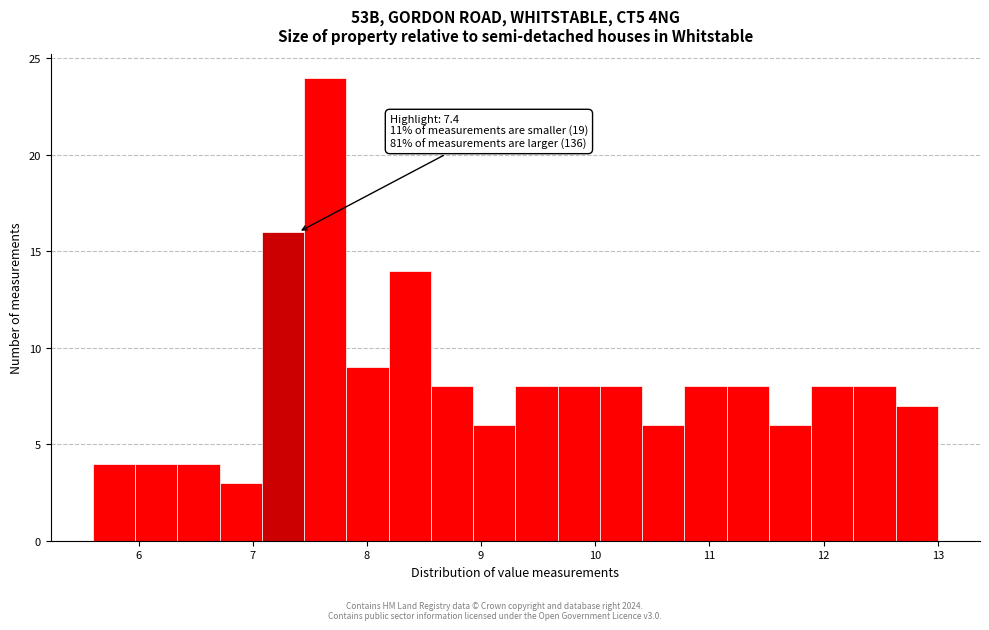

Read against the x-axis, roughly where is the centre of the tallest bar?

7.6